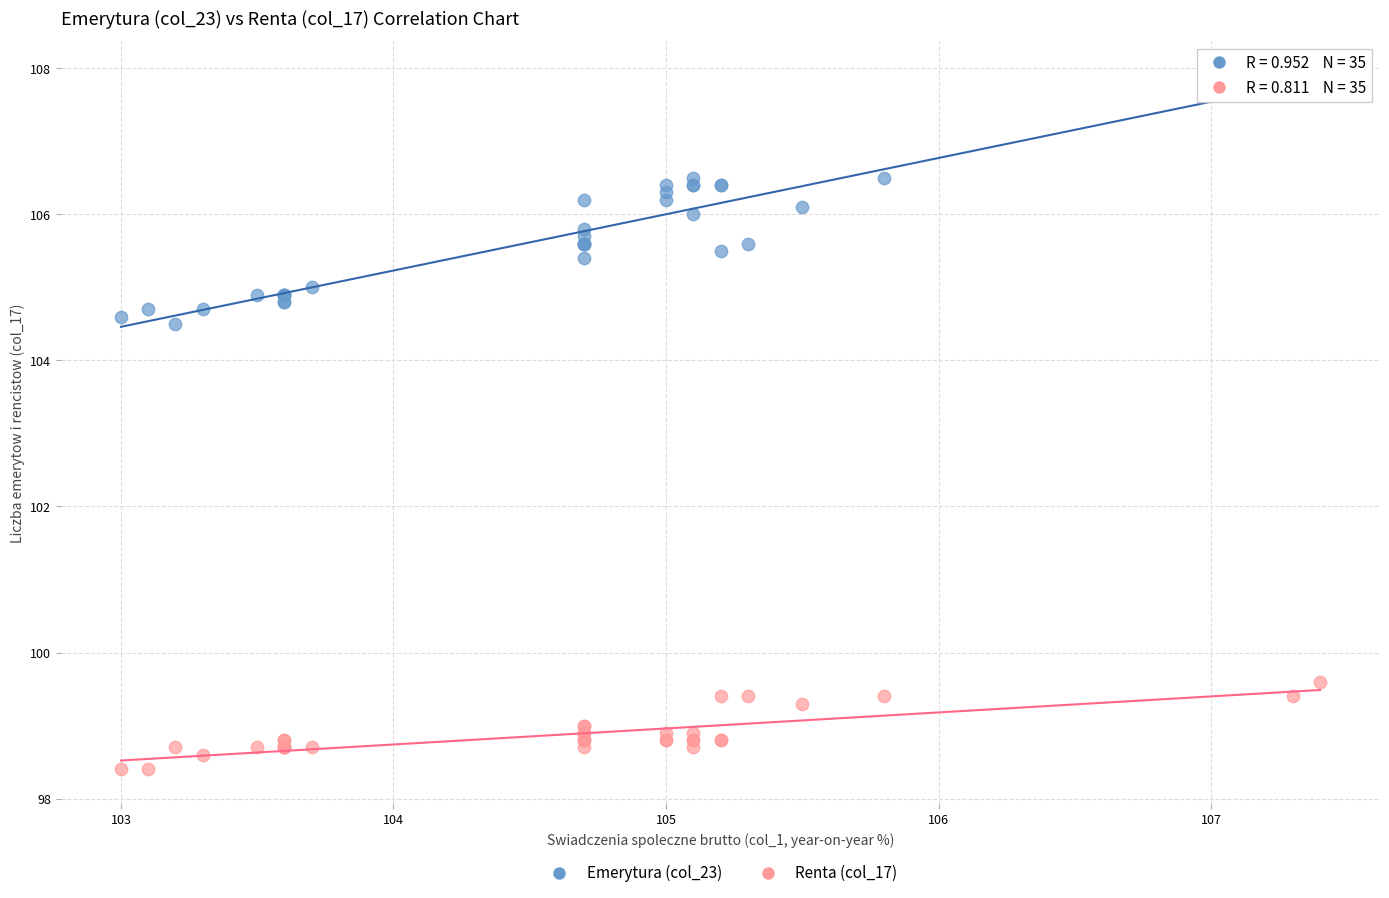

Which series has the widest spread of Y values?

Emerytura (col_23)